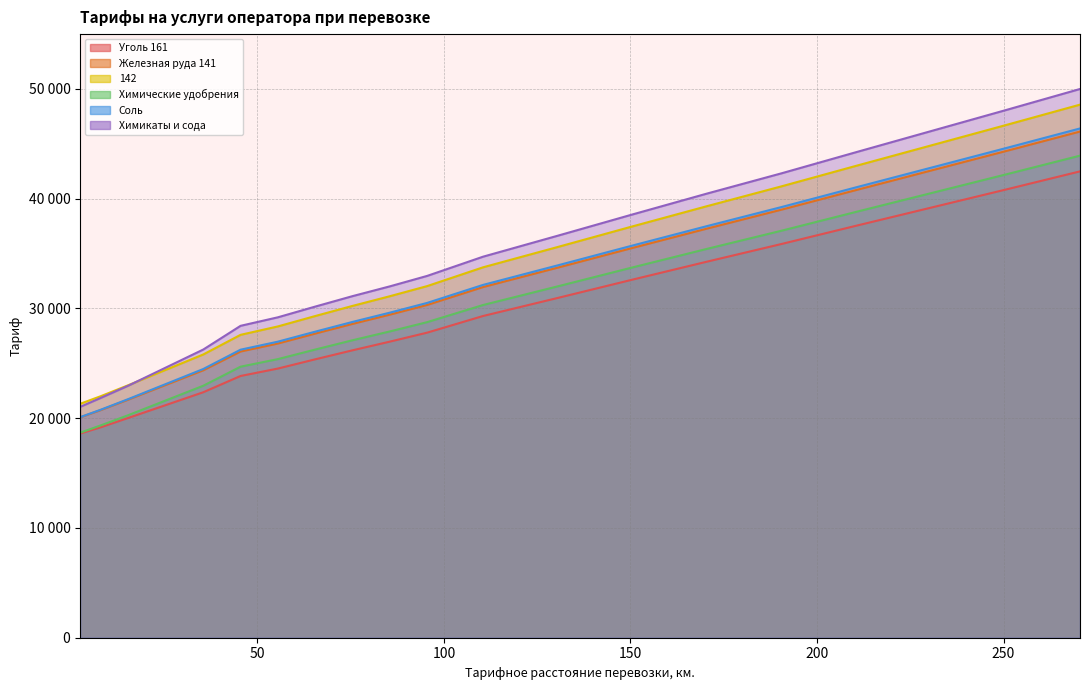

What is the value of the Химикаты и сода point at the 1st from the left?

21026.1